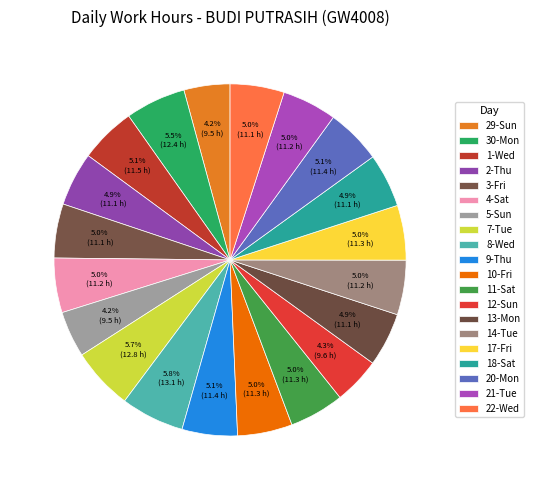

Combined, what portion of the pie is 11-Sat and 18-Sat?

10.0%